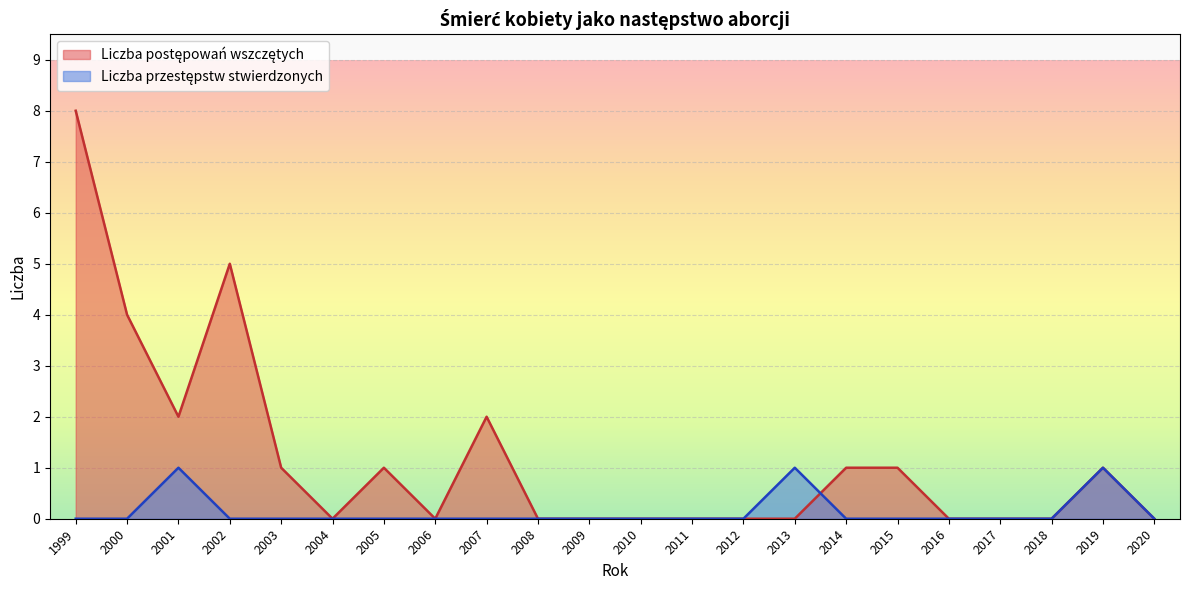

What is the difference between the maximum and second lowest values in the Liczba przestępstw stwierdzonych series?

1